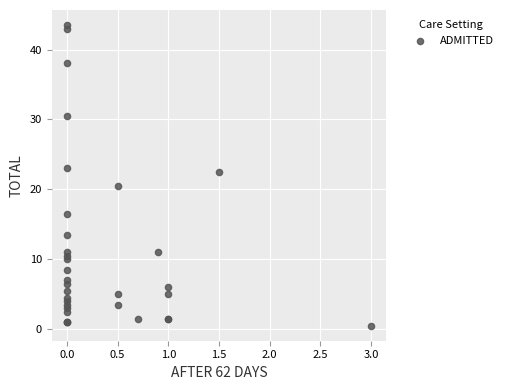

What Y value in the scatter plot is closest to 22?

22.5